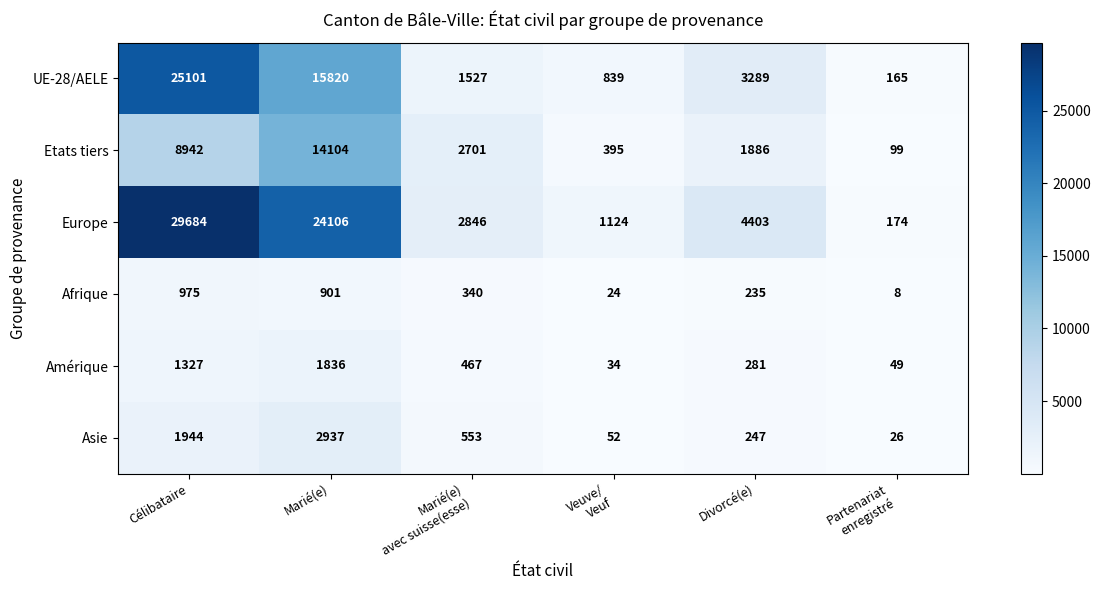

Is it true that Etats tiers equals 22160 at Marié(e)?

False